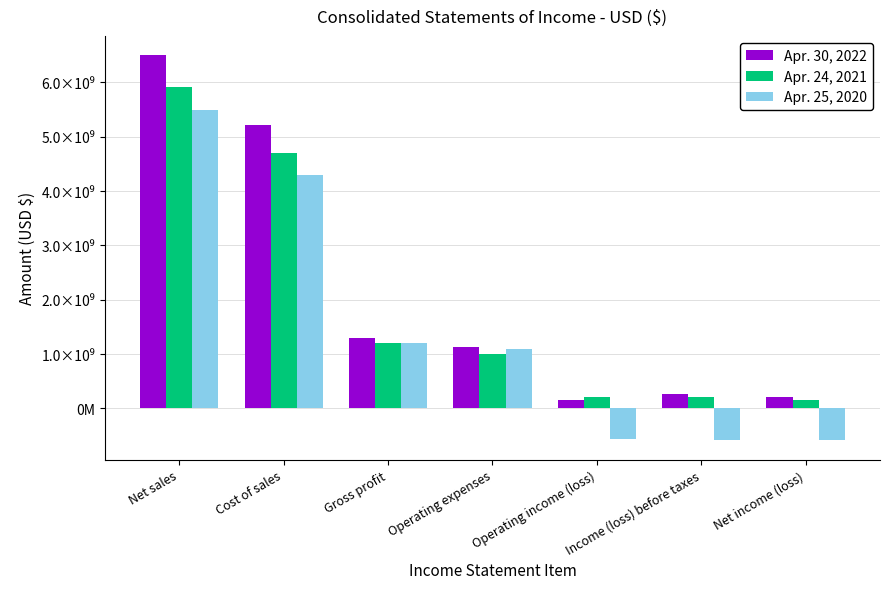

What are all the series names shown in the legend?

Apr. 30, 2022, Apr. 24, 2021, Apr. 25, 2020